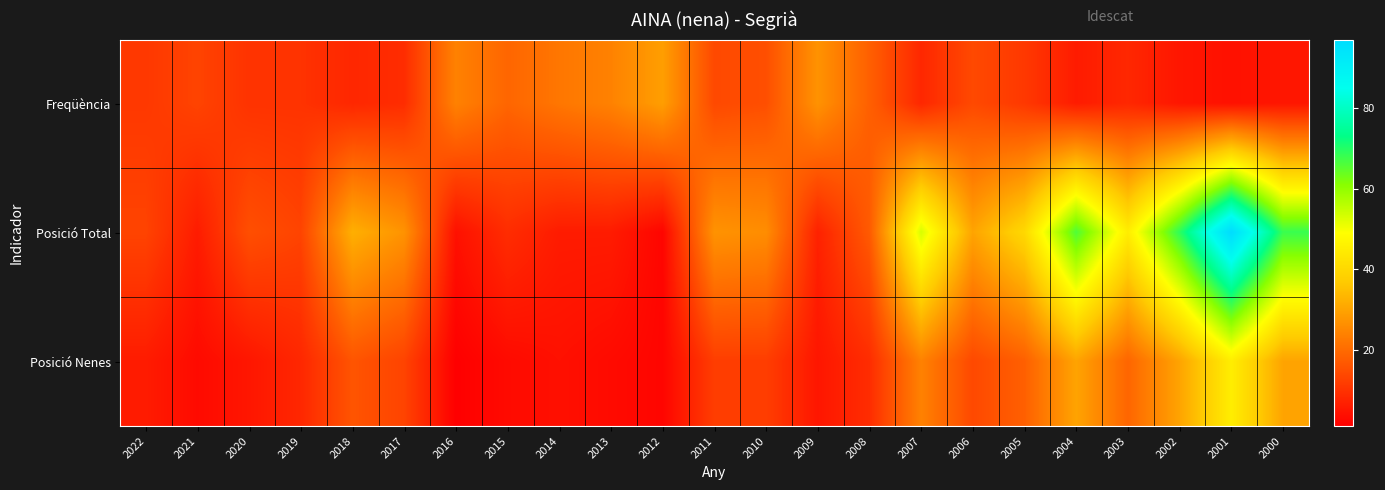

List the series in order of their peak value, lowest first.

Freqüència, Posició Nenes, Posició Total